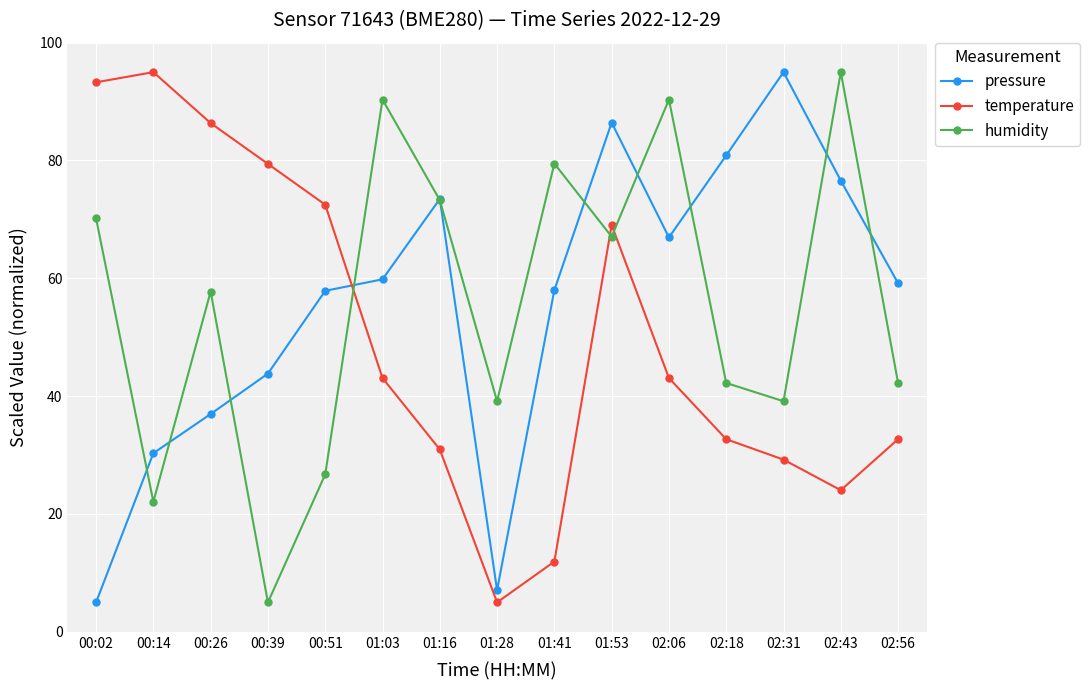

Where do humidity and temperature first cross each other?

00:51 and 01:03